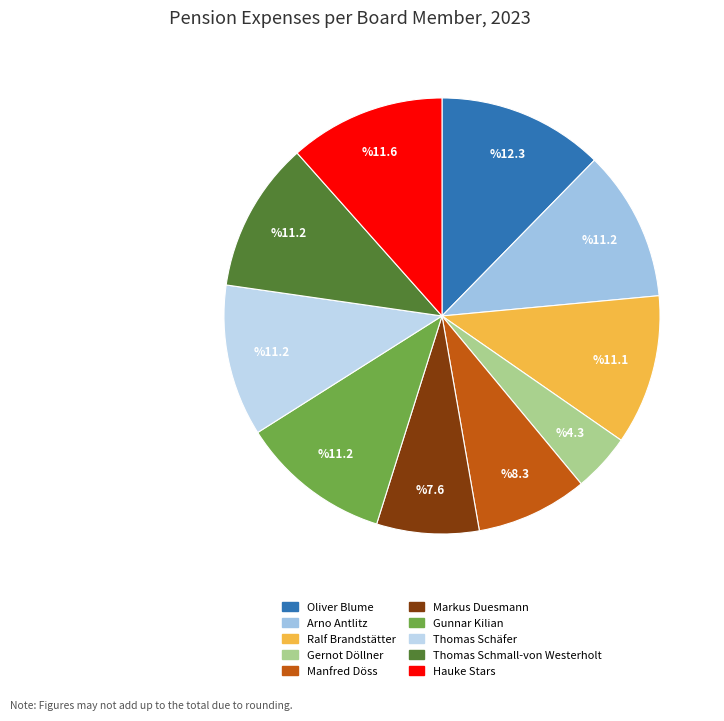

To the nearest percent, what is the combined percentage of Thomas Schäfer and Markus Duesmann?

19%